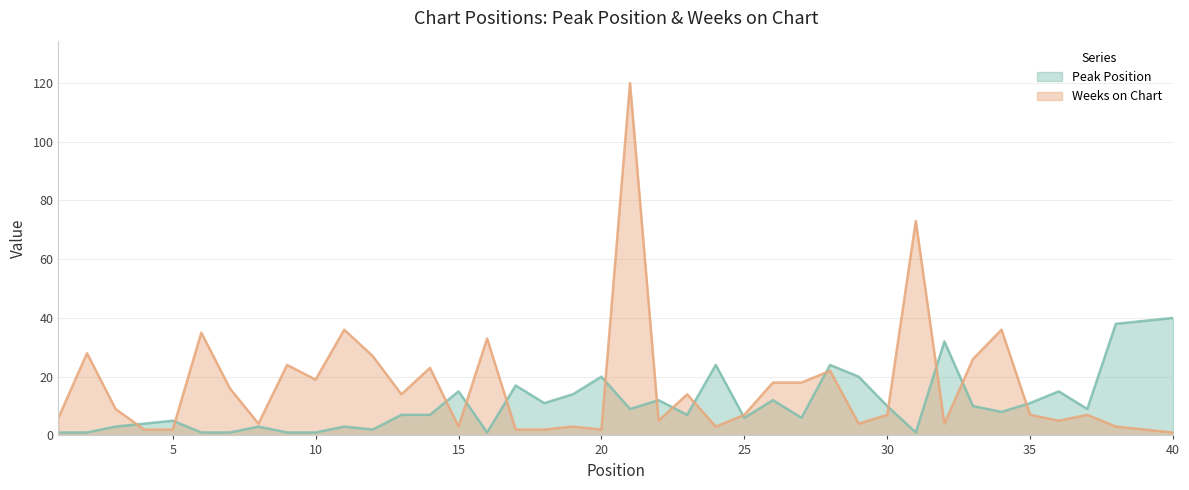

Reading left to right, what are all the values shown in this chart?

Peak Position: 1=1	2=1	3=3	4=4	5=5	6=1	7=1	8=3	9=1	10=1	11=3	12=2	13=7	14=7	15=15	16=1	17=17	18=11	19=14	20=20	21=9	22=12	23=7	24=24	25=6	26=12	27=6	28=24	29=20	30=10	31=1	32=32	33=10	34=8	35=11	36=15	37=9	38=38	39=39	40=40
Weeks on Chart: 1=6	2=28	3=9	4=2	5=2	6=35	7=16	8=4	9=24	10=19	11=36	12=27	13=14	14=23	15=3	16=33	17=2	18=2	19=3	20=2	21=120	22=5	23=14	24=3	25=7	26=18	27=18	28=22	29=4	30=7	31=73	32=4	33=26	34=36	35=7	36=5	37=7	38=3	39=2	40=1